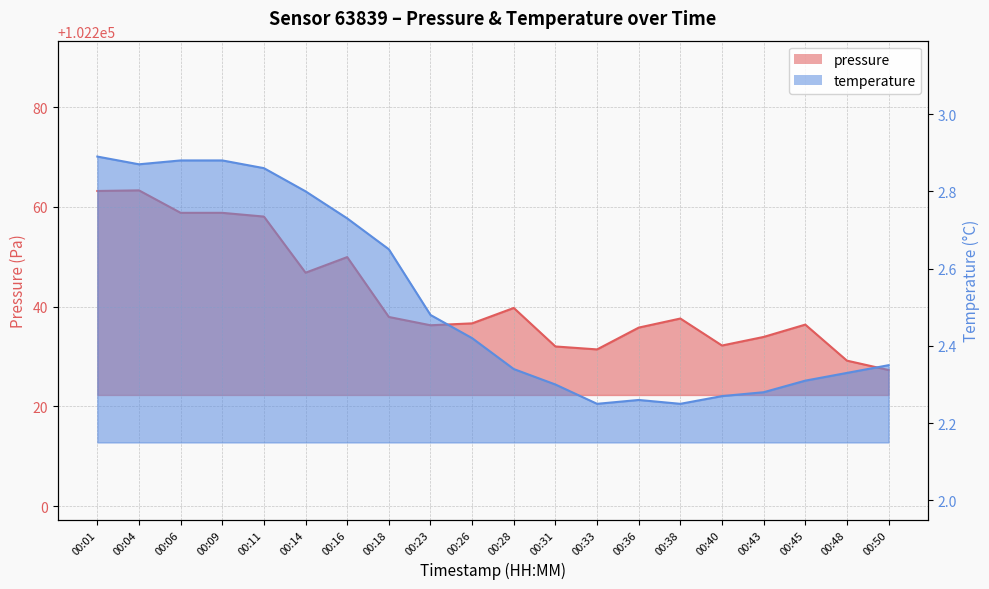

Between 00:01 and 00:43, which is larger?

00:01